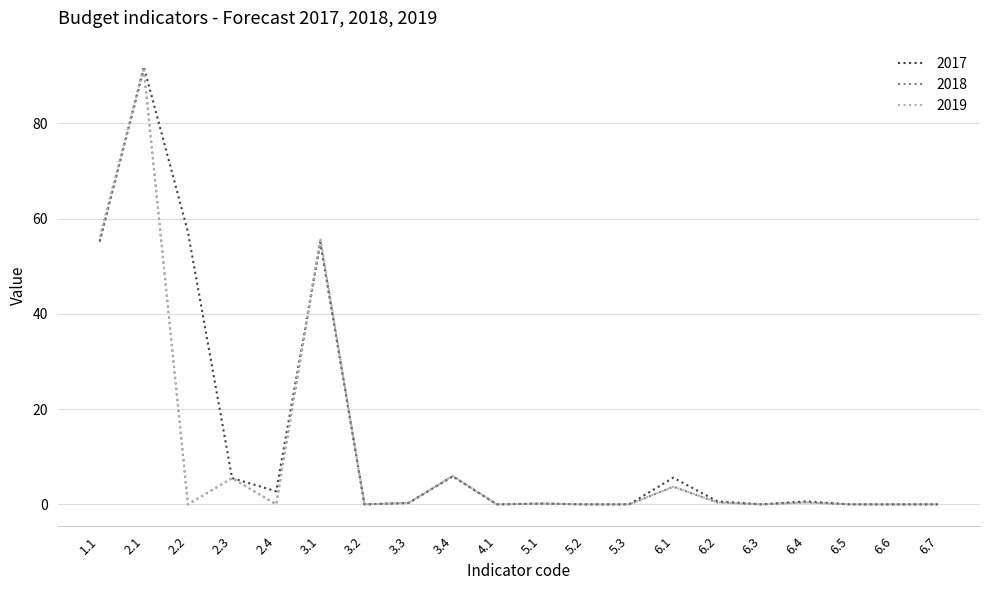

Is the value of 2019 at 6.6 greater than the value of 2017 at 3.1?

No